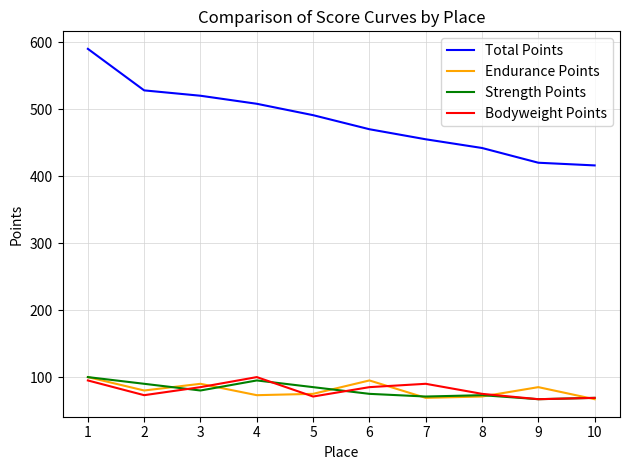

Which series has the widest spread of values?

Total Points